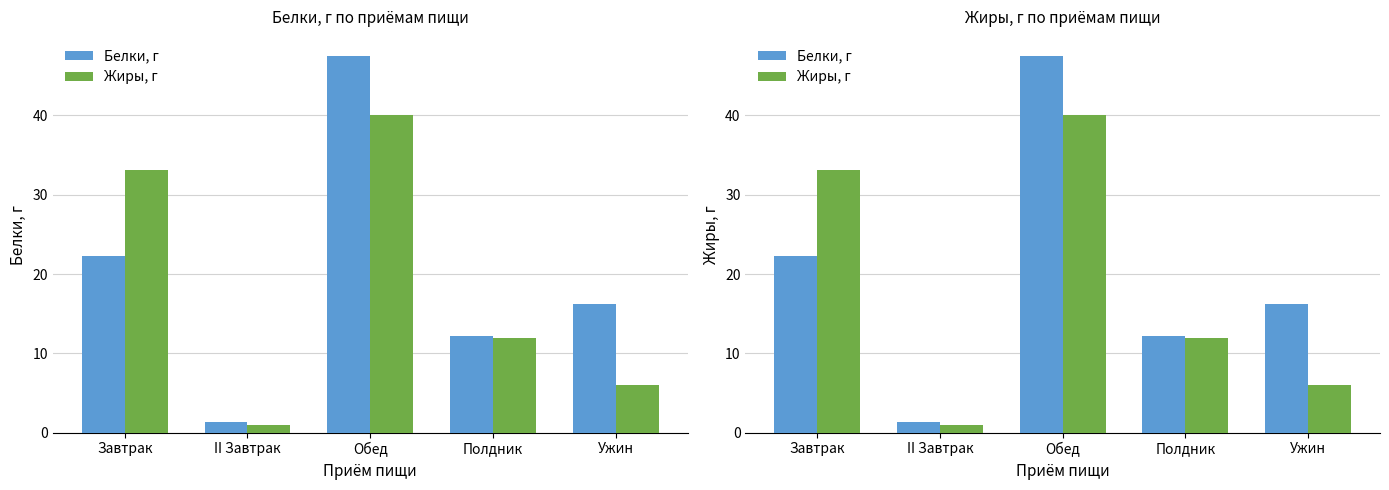

What is the spread (max minus min) of values at II Завтрак?

0.3